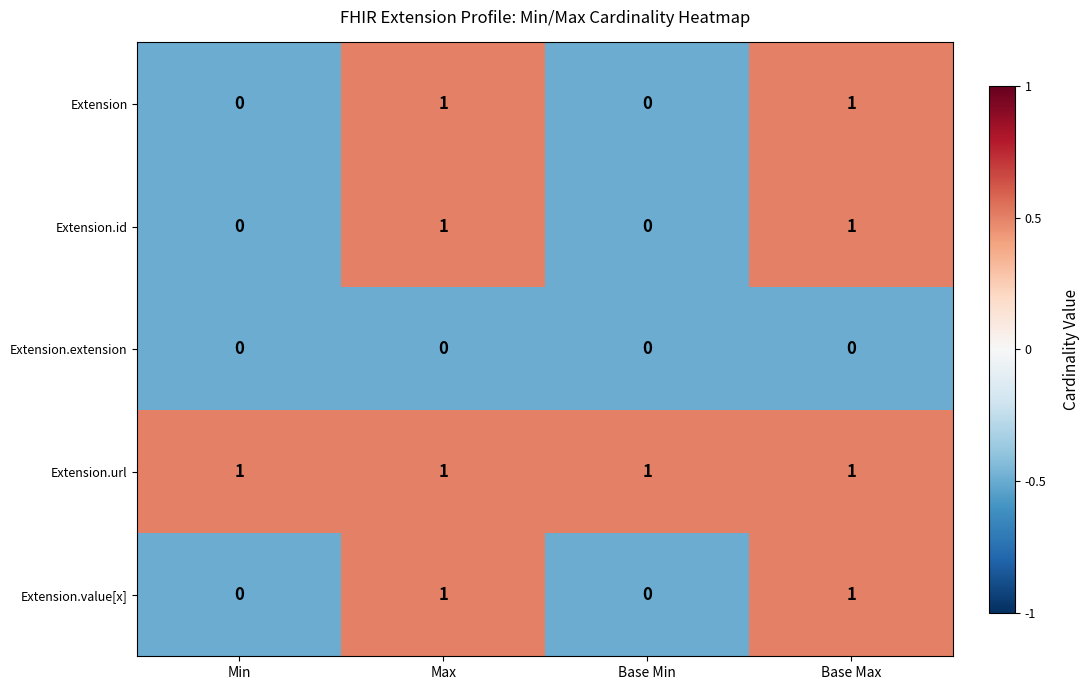

How many Extension values are between 0 and 1?

4